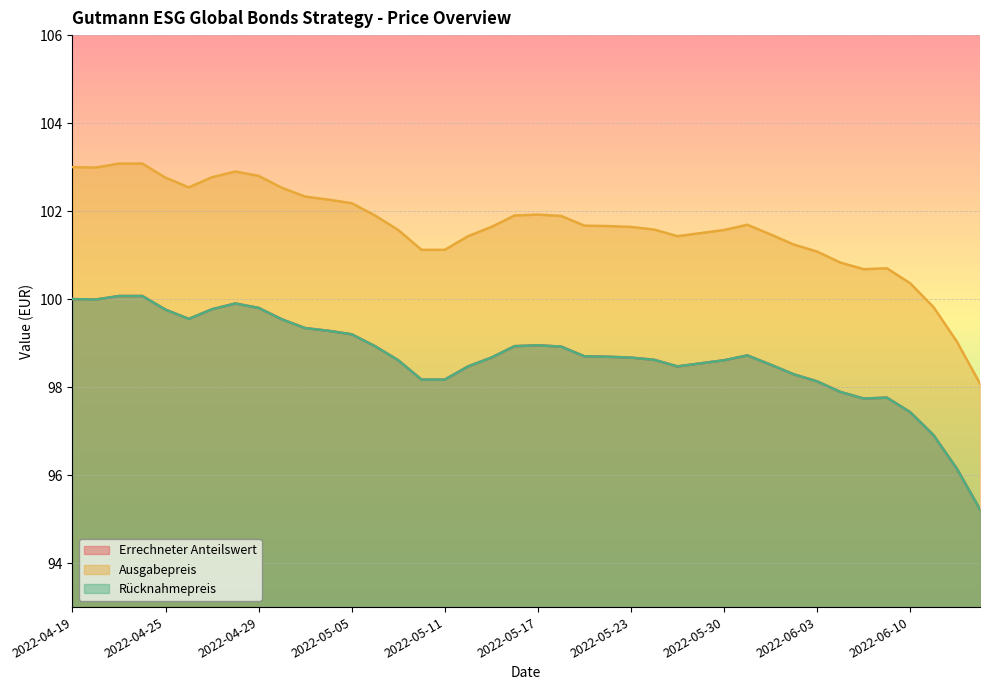

What is the value of the Errechneter Anteilswert point at the 26th from the left?

98.6